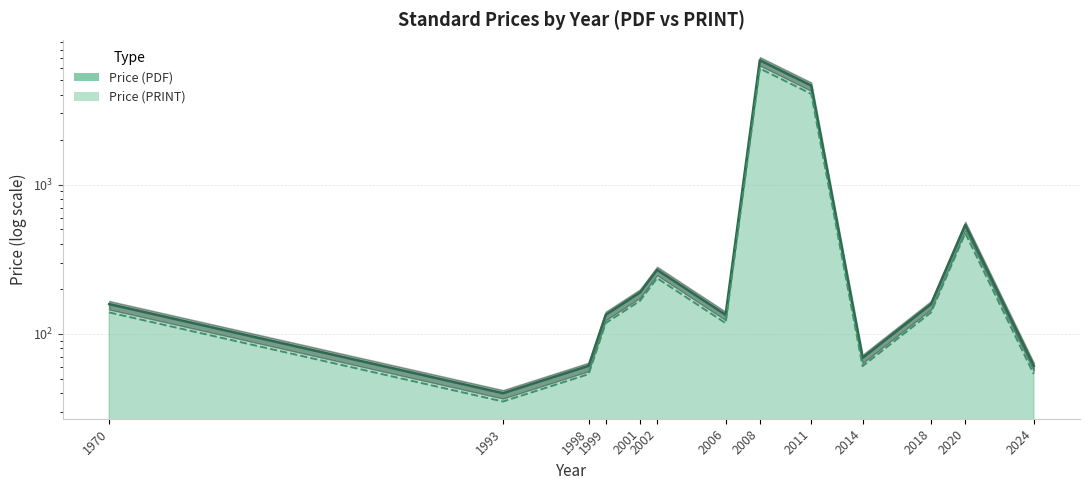

True or false: Price (PRINT) and Price (PDF) cross at least once.

False